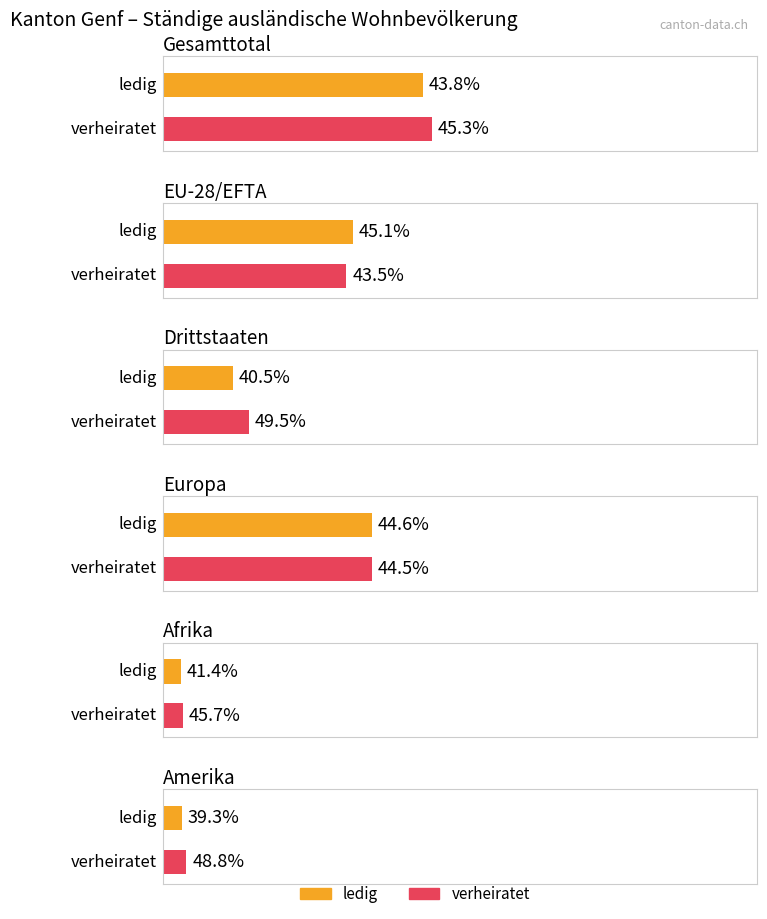

Does the chart contain any negative values?

No